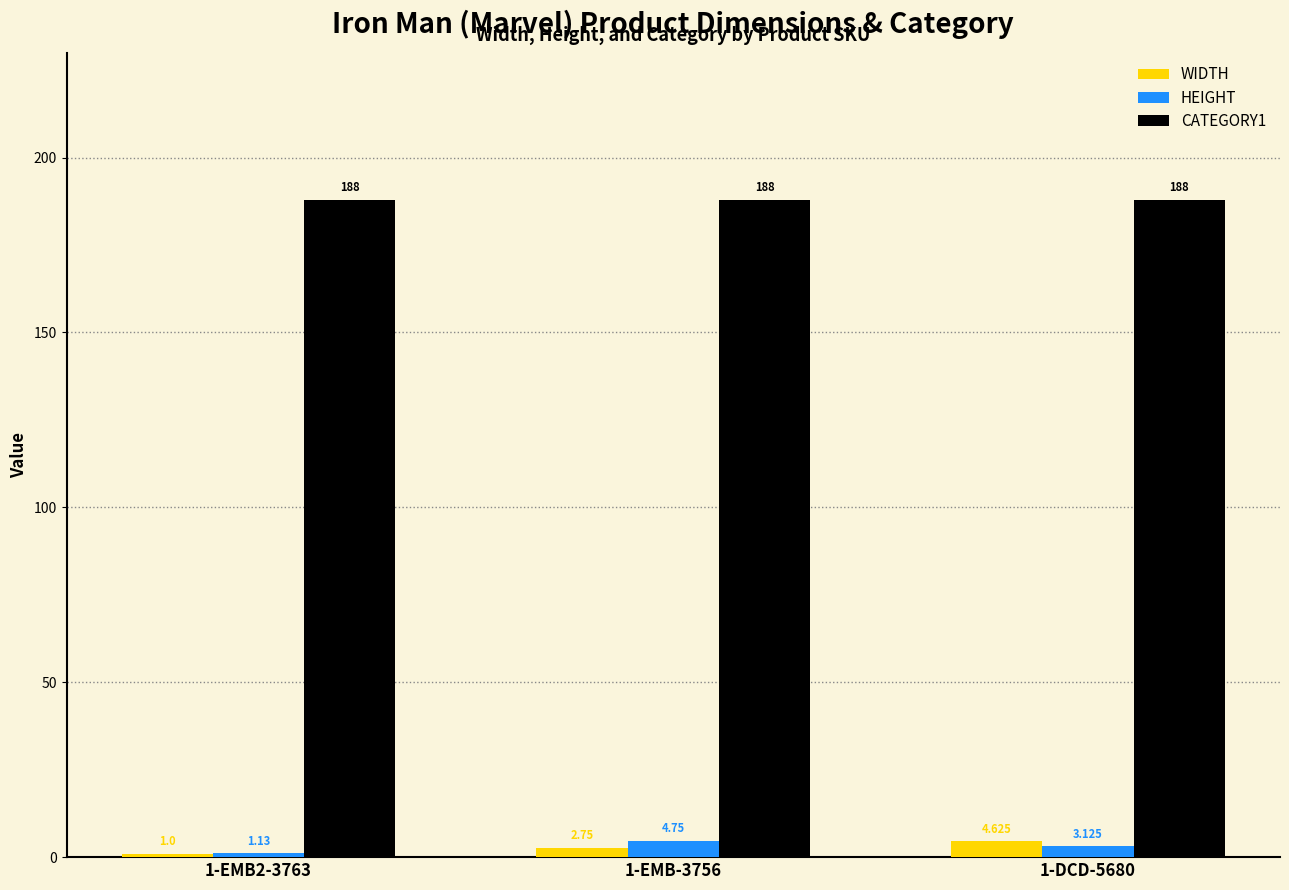

What are all the series names shown in the legend?

WIDTH, HEIGHT, CATEGORY1